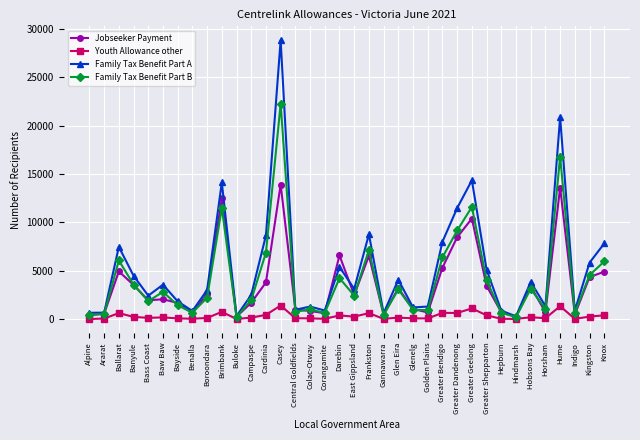

What is the value of the Youth Allowance other point at the 5th from the left?

143